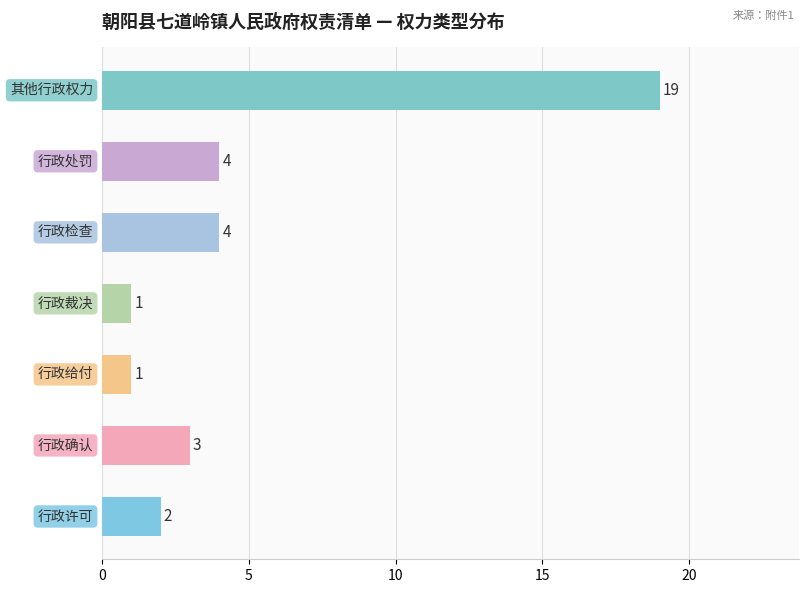

What is the greatest value displayed?

19